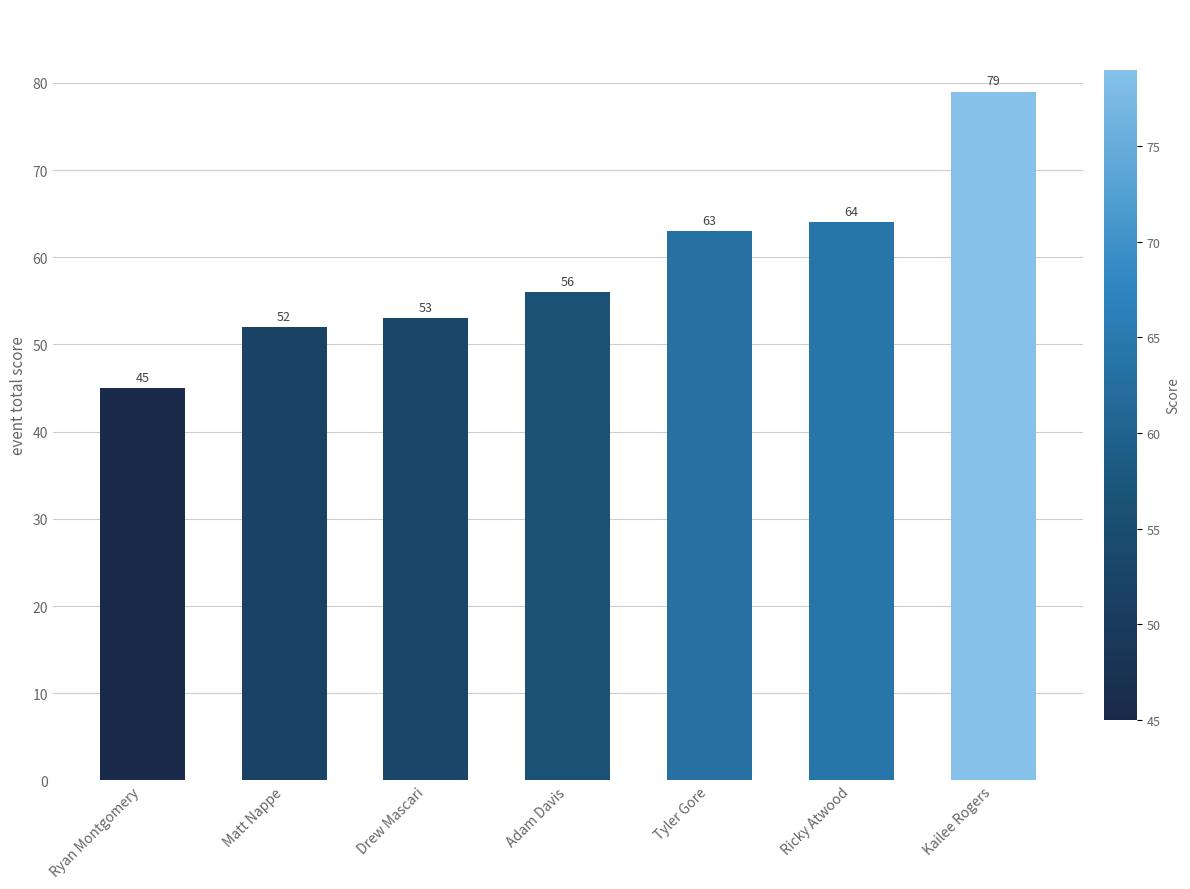

At which label is the value closest to 62?

Tyler Gore